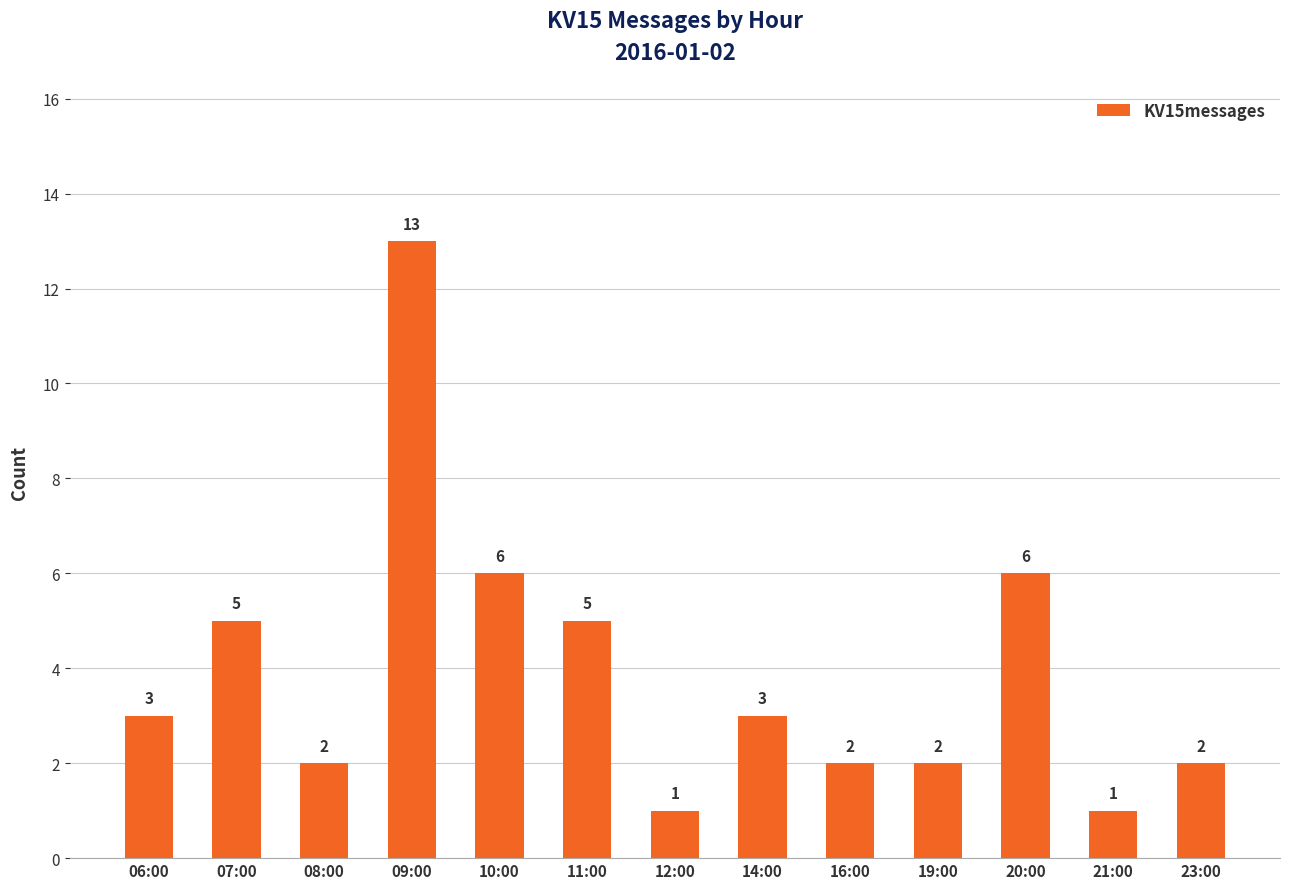

The value at 10:00 is 6. True or false?

True